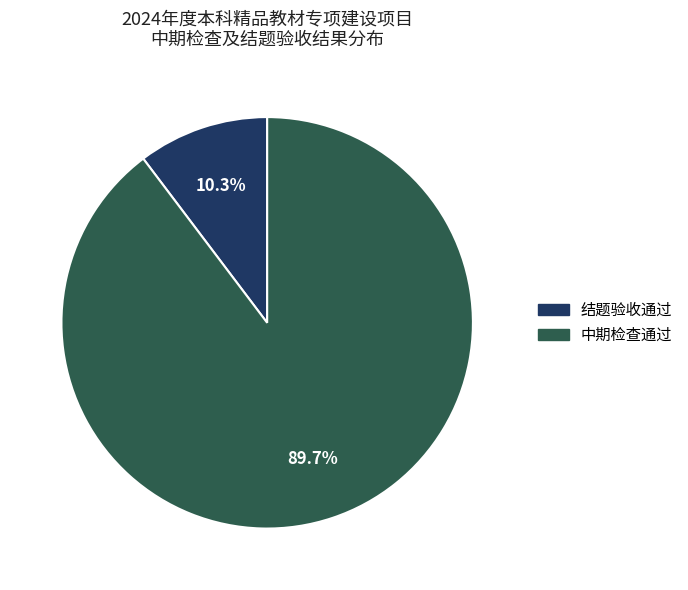

Combined, do 结题验收通过 and 中期检查通过 account for over 50%?

Yes